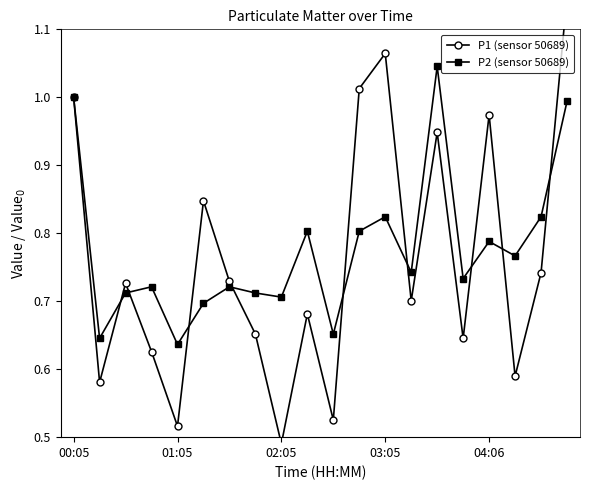

List the series in order of their peak value, lowest first.

P2 (sensor 50689), P1 (sensor 50689)